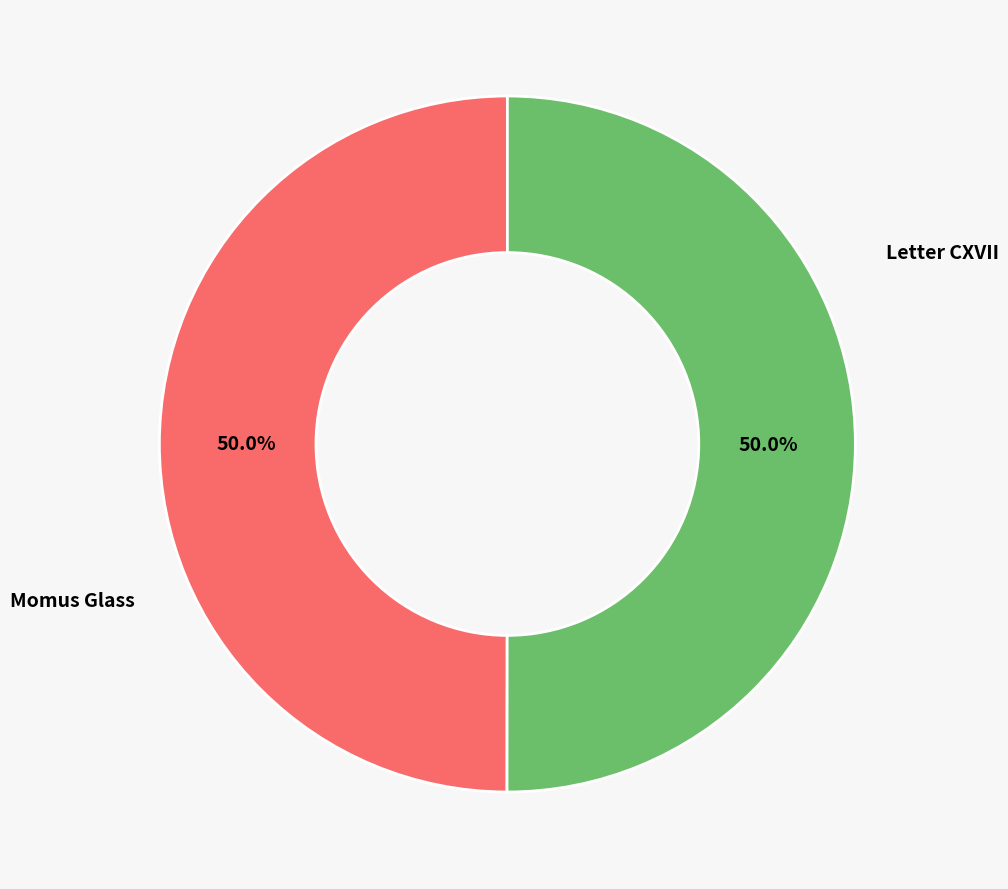

How many segments does this pie chart have?

2